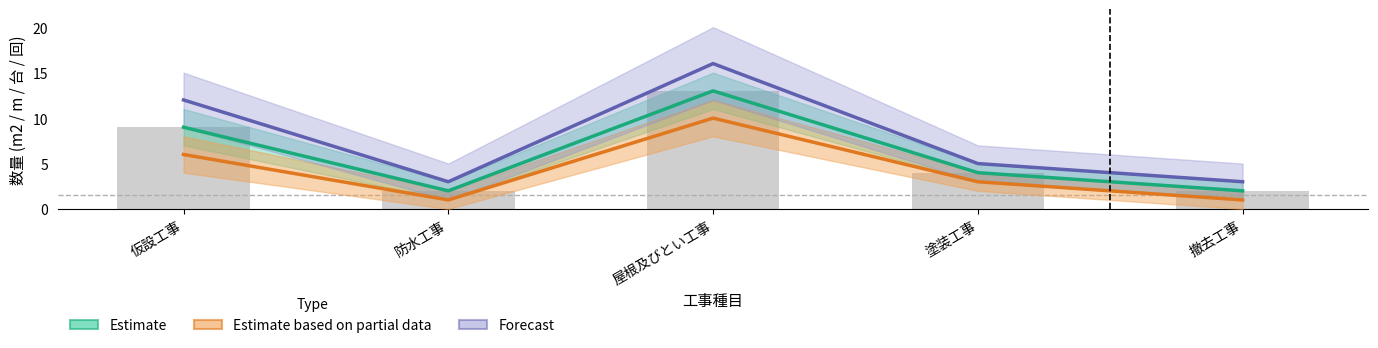

What is the value of the Estimate based on partial data bar at the 1st from the left?

6